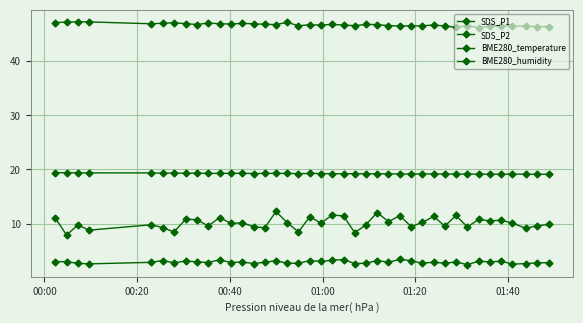

How many lines are shown in the chart?

4